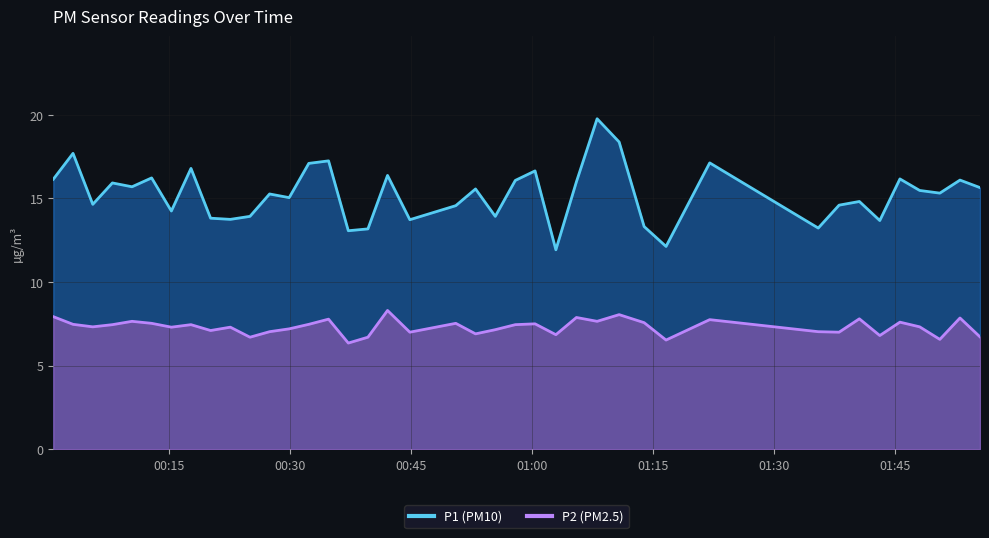

Is it true that P2 equals 7.5 at 2022-10-16T00:17:41?

True